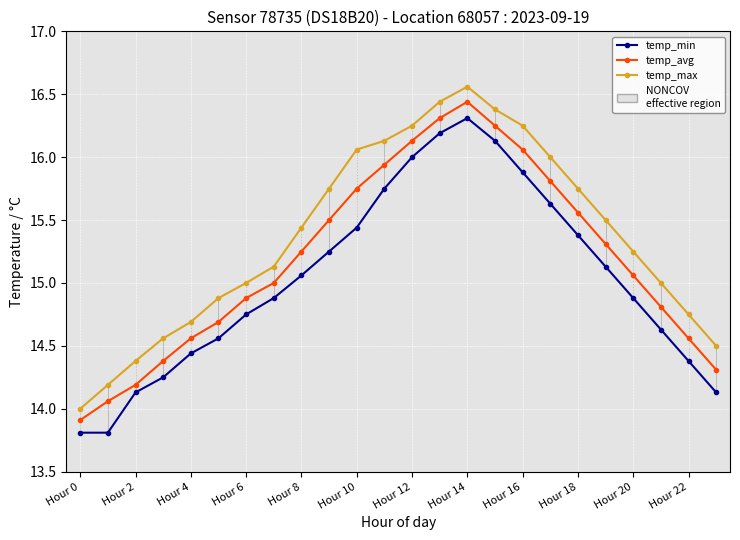

Which series has the largest total across all categories?

temp_max